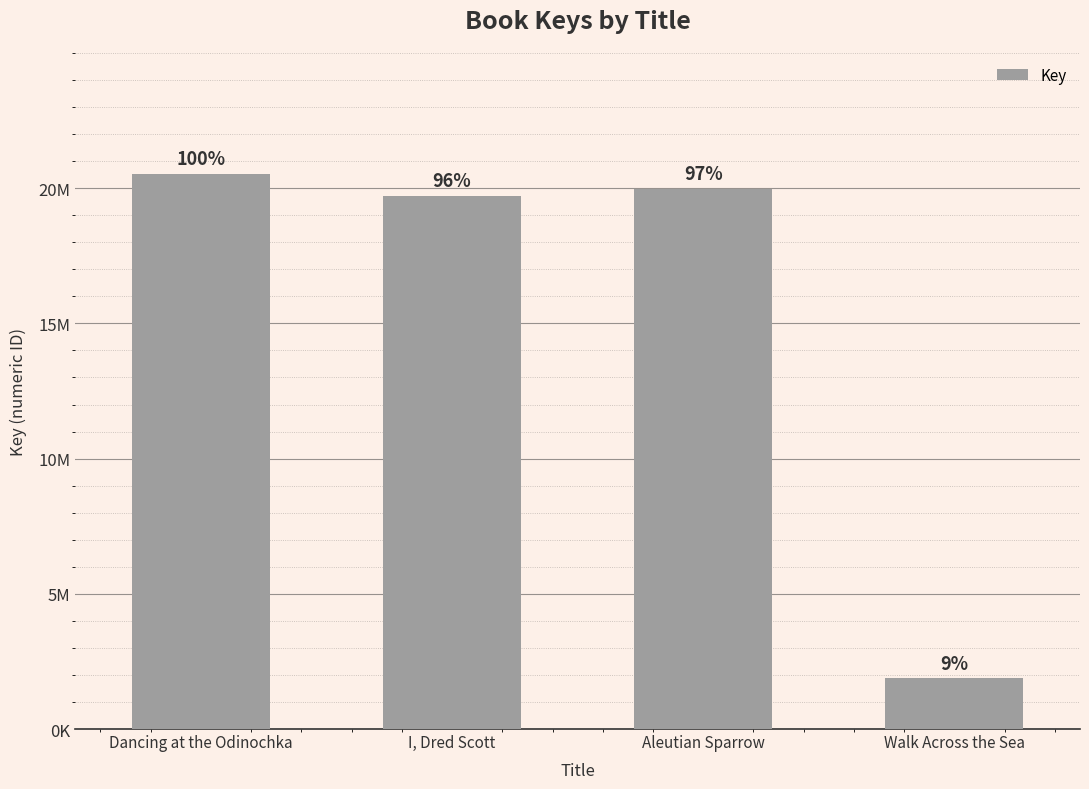

List the labels in order of value, smallest first.

Walk Across the Sea, I, Dred Scott, Aleutian Sparrow, Dancing at the Odinochka